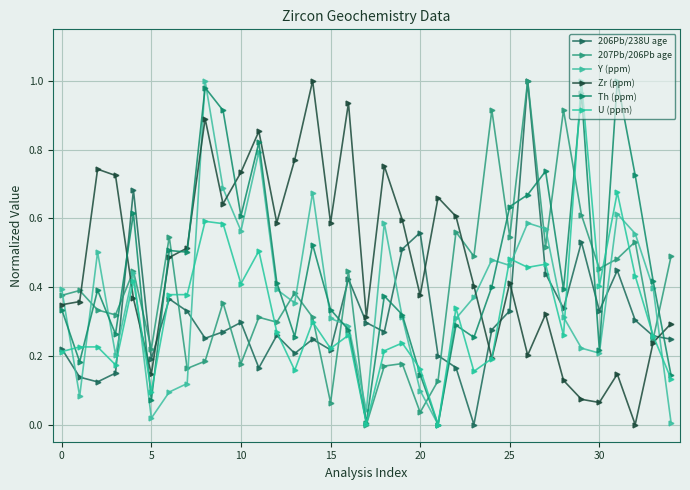

True or false: Y (ppm) and U (ppm) cross at least once.

True